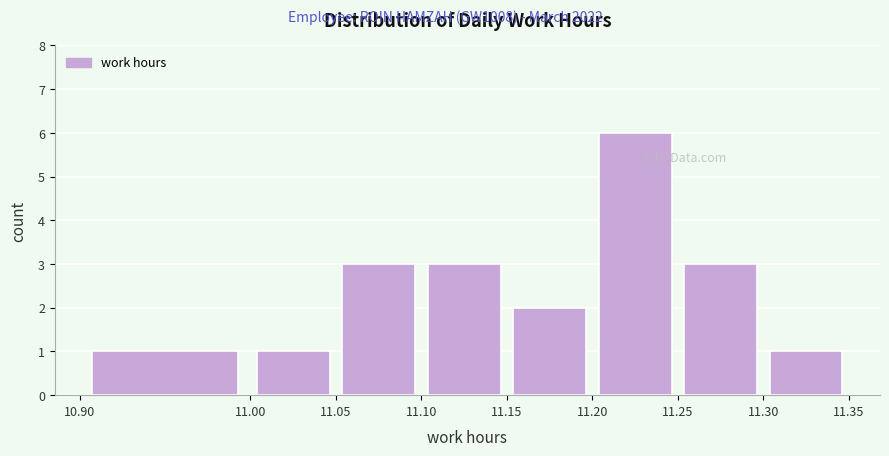

Reading left to right, transcribe this chart: for each bar, give the range it covers on the x-axis and its height. The values are not printed on the chart, so give them approximately, as read against the axis.

10.90 to 11.00: 1
11.00 to 11.05: 1
11.05 to 11.10: 3
11.10 to 11.15: 3
11.15 to 11.20: 2
11.20 to 11.25: 6
11.25 to 11.30: 3
11.30 to 11.35: 1